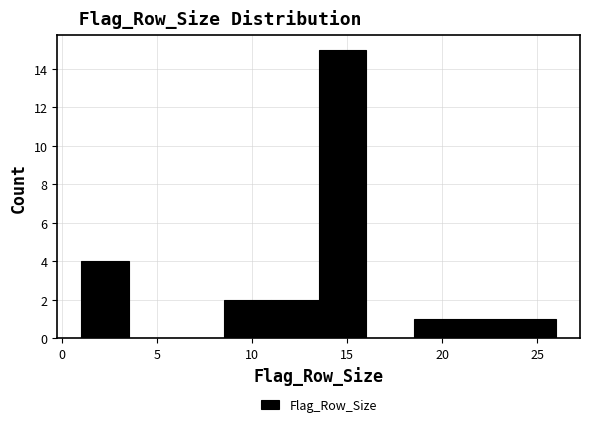

Reading left to right, transcribe this chart: for each bar, give the range it covers on the x-axis and its height. The values are not printed on the chart, so give them approximately, as read against the axis.

1.0 to 3.5: 4
3.5 to 6.0: 0
6.0 to 8.5: 0
8.5 to 11.0: 2
11.0 to 13.5: 2
13.5 to 16.0: 15
16.0 to 18.5: 0
18.5 to 21.0: 1
21.0 to 23.5: 1
23.5 to 26.0: 1